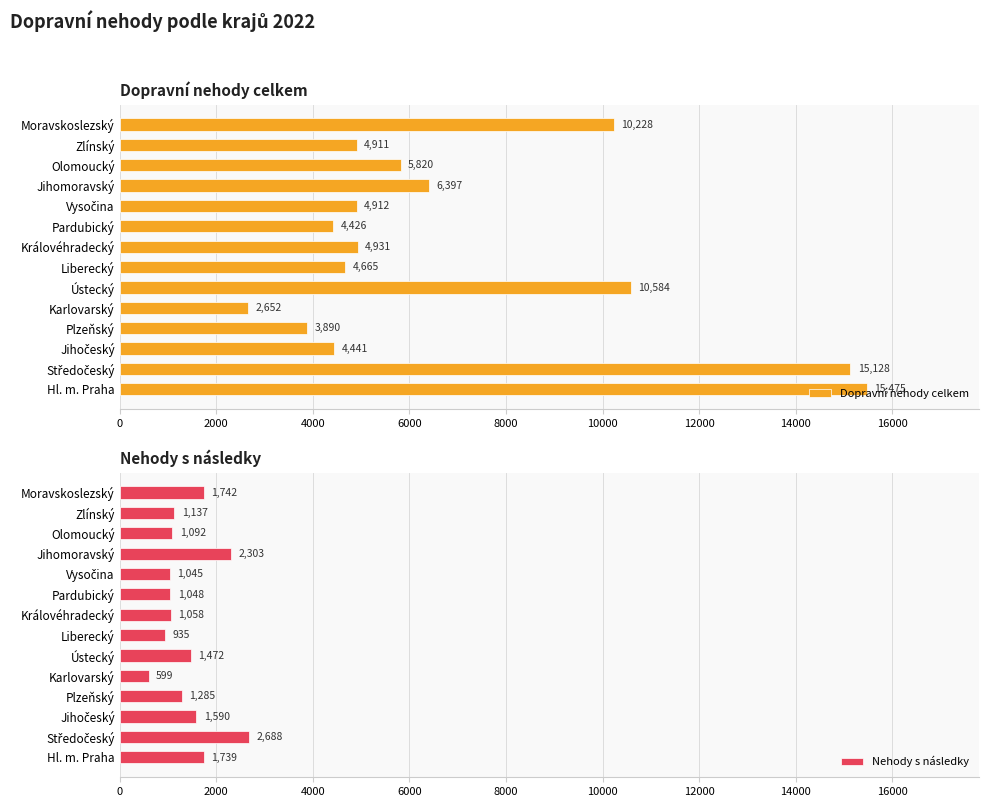

Rank the series by their average value, from lowest to highest.

Nehody s následky, Dopravní nehody celkem